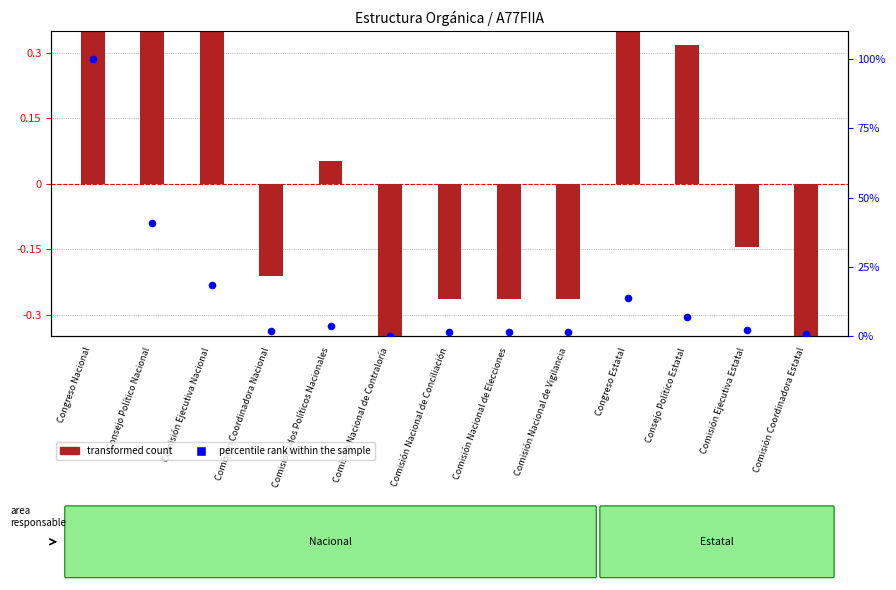

At how many categories does at least one series exceed 1?

12